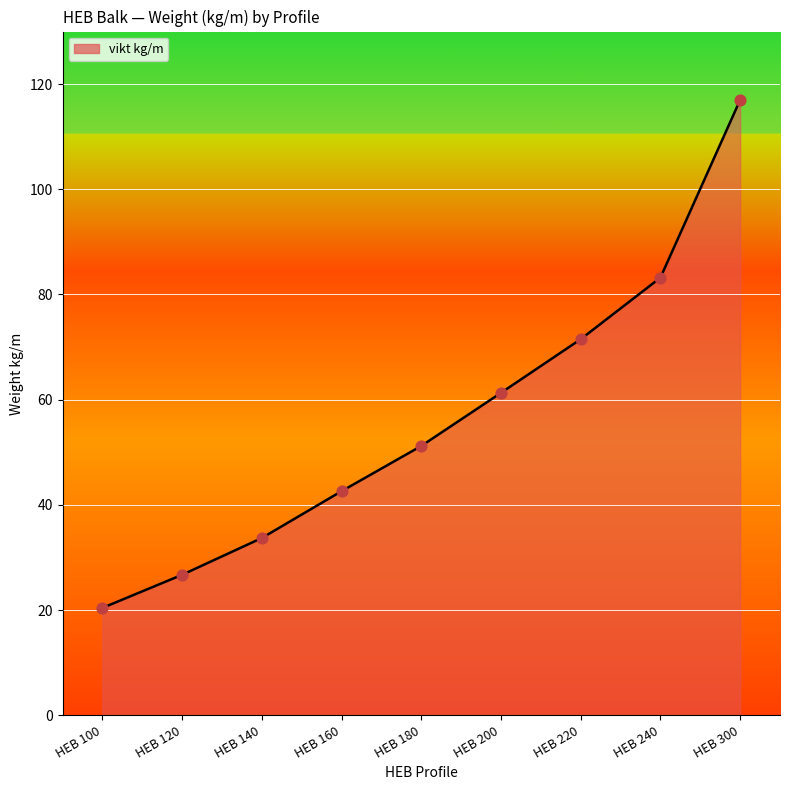

Which has a higher value, HEB 200 or HEB 180?

HEB 200